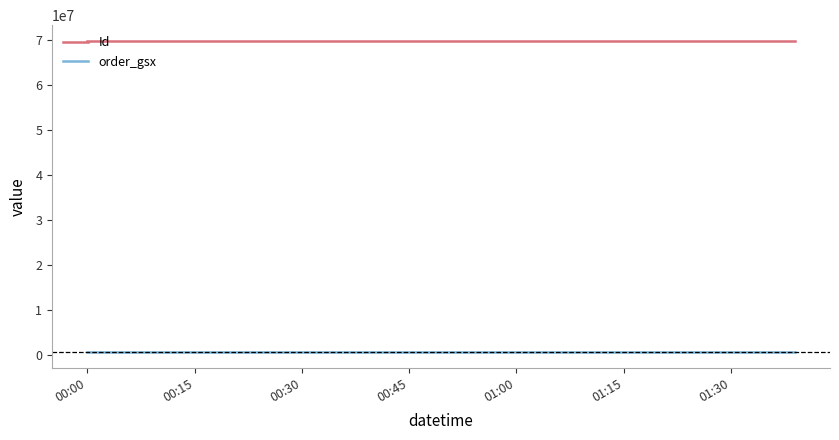

What is the lowest value of the Id series?

69871598